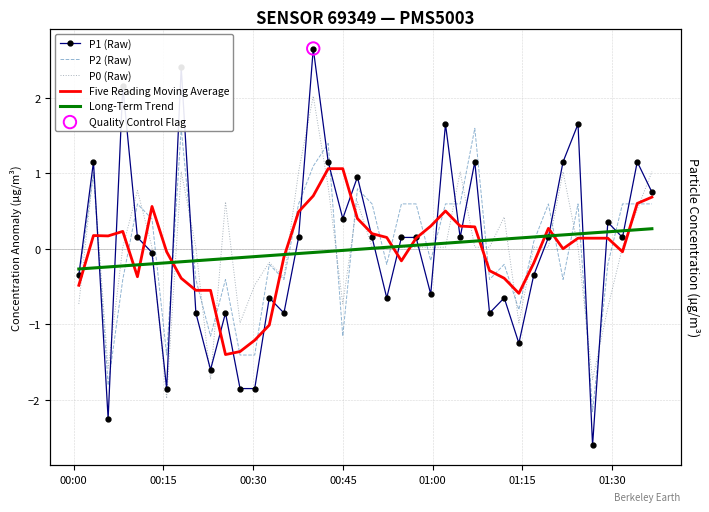

At how many categories does at least one series exceed 2?

3